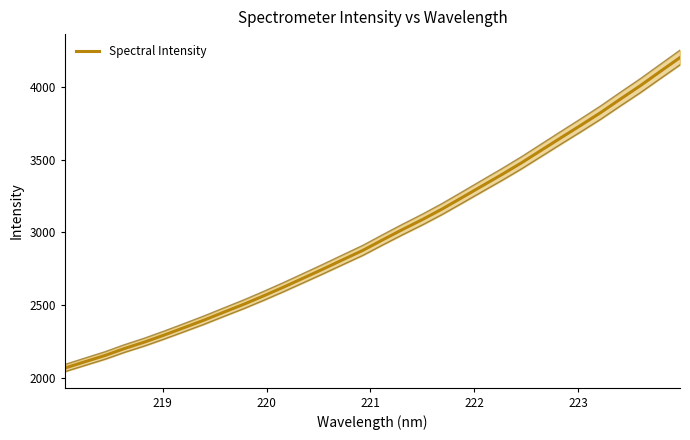

What is the highest value of the Spectral Intensity series?

4204.2